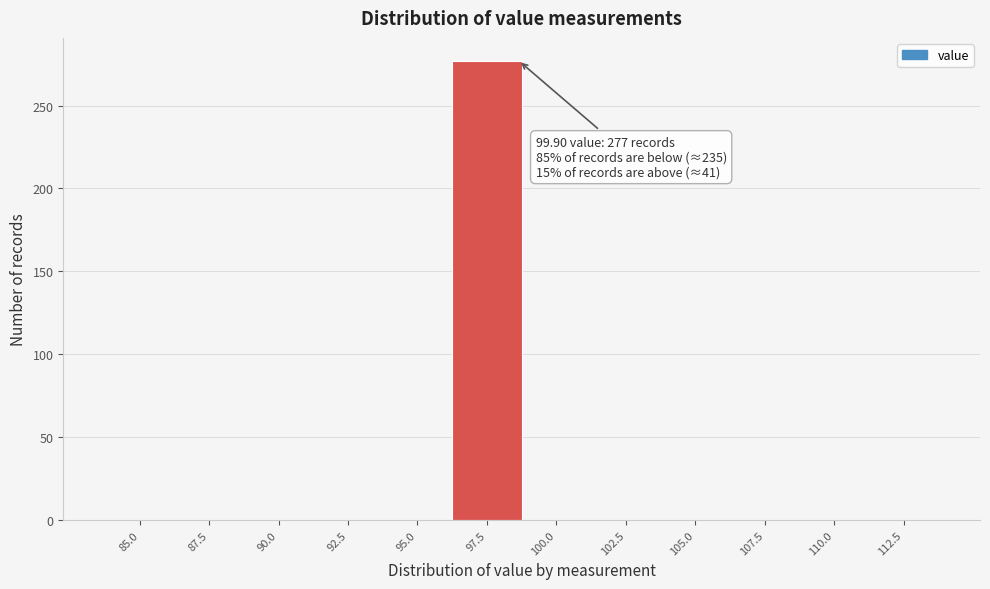

Reading left to right, list all the values displayed in this chart.

85.0=0	87.5=0	90.0=0	92.5=0	95.0=0	97.5=277	100.0=0	102.5=0	105.0=0	107.5=0	110.0=0	112.5=0